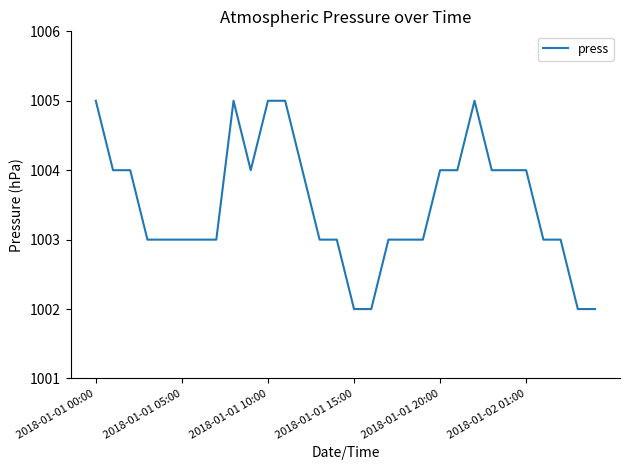

What is the difference between the maximum and minimum values?

3